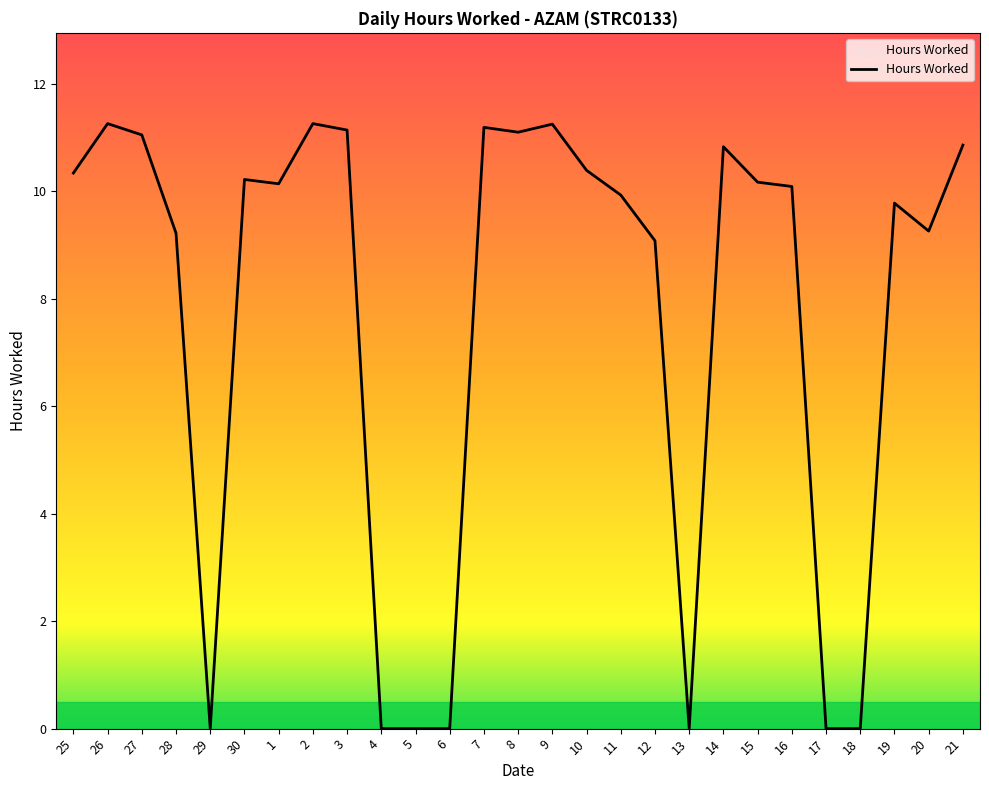

What is the greatest value displayed?

11.3